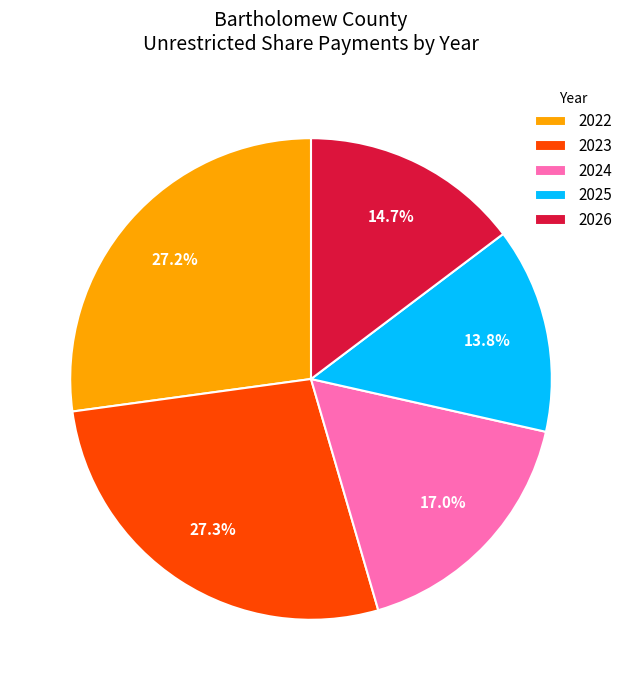

Does 2024 account for over 50% of the chart?

No